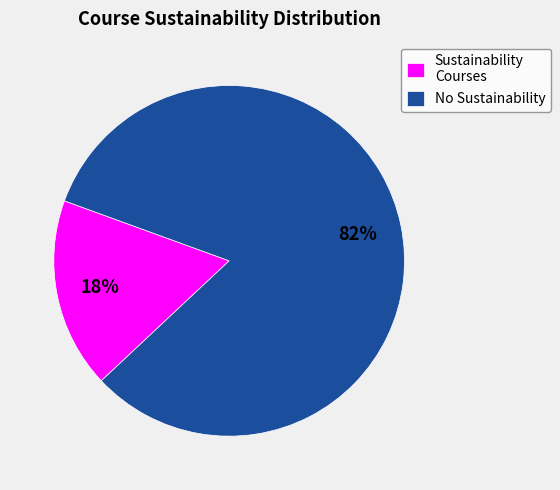

To the nearest percent, what is the average slice percentage?

50%